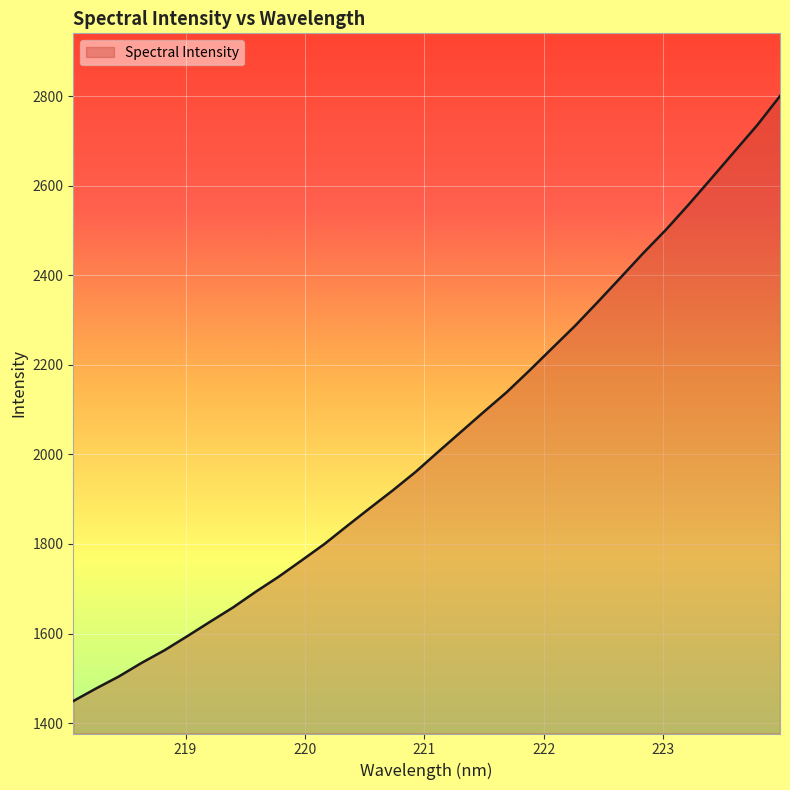

What is the difference between the maximum and minimum values?

1351.2